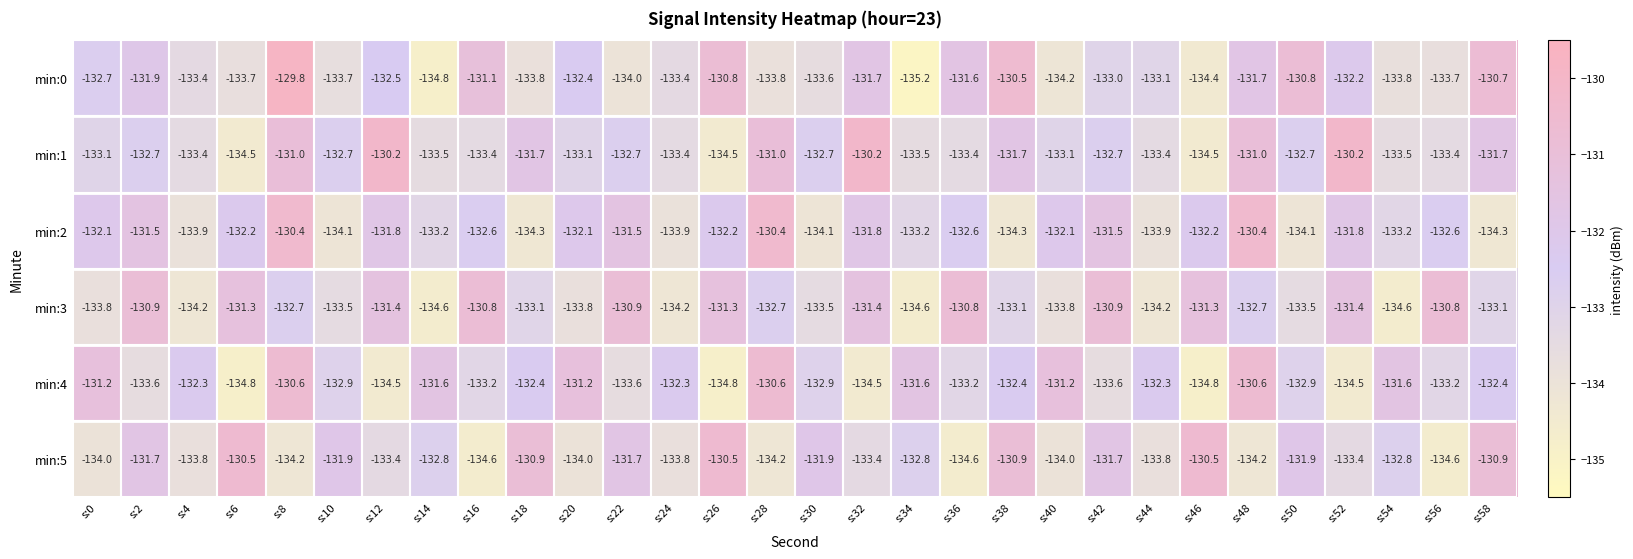

What is the minimum value shown in the chart?

-135.2